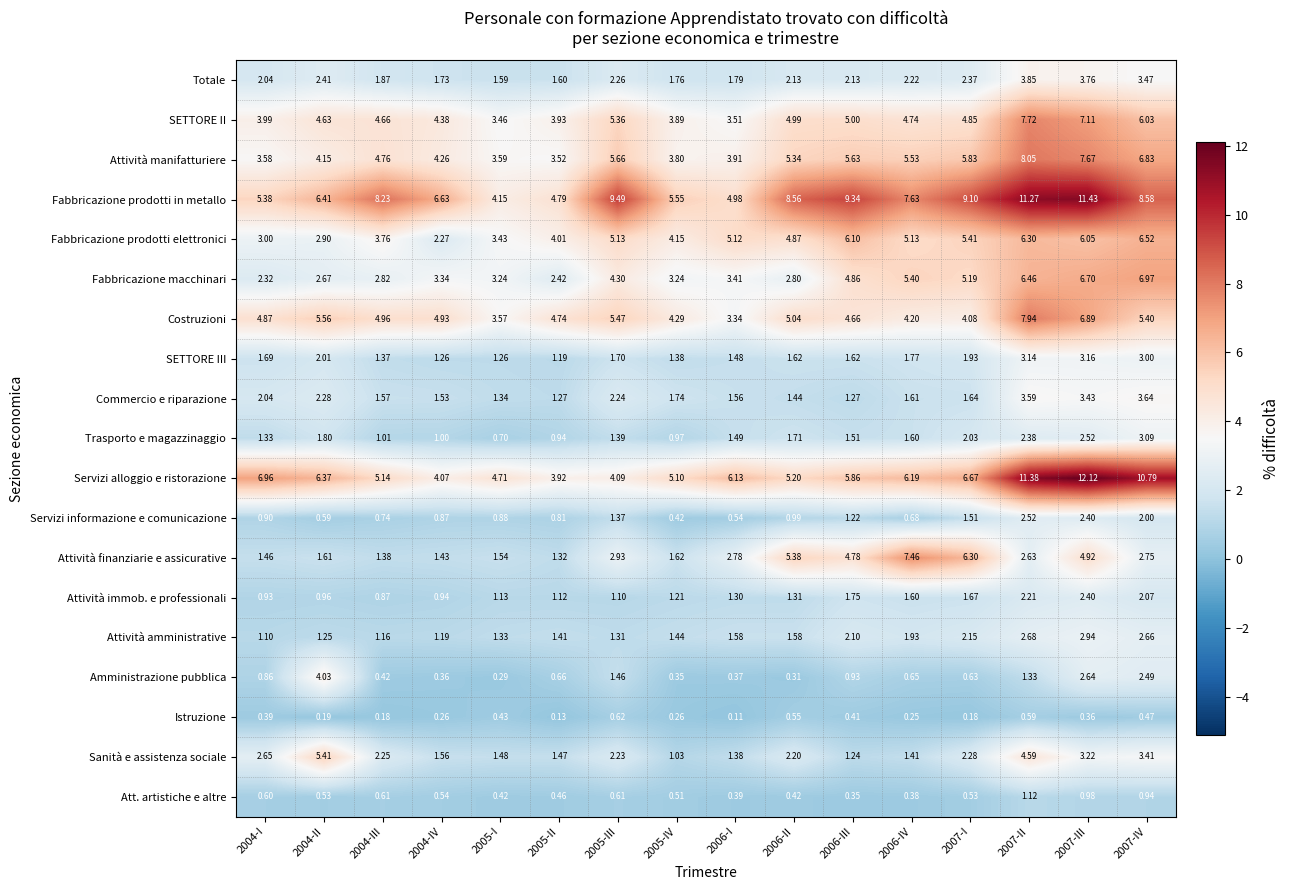

Which series has the largest total across all categories?

Fabbricazione prodotti in metallo